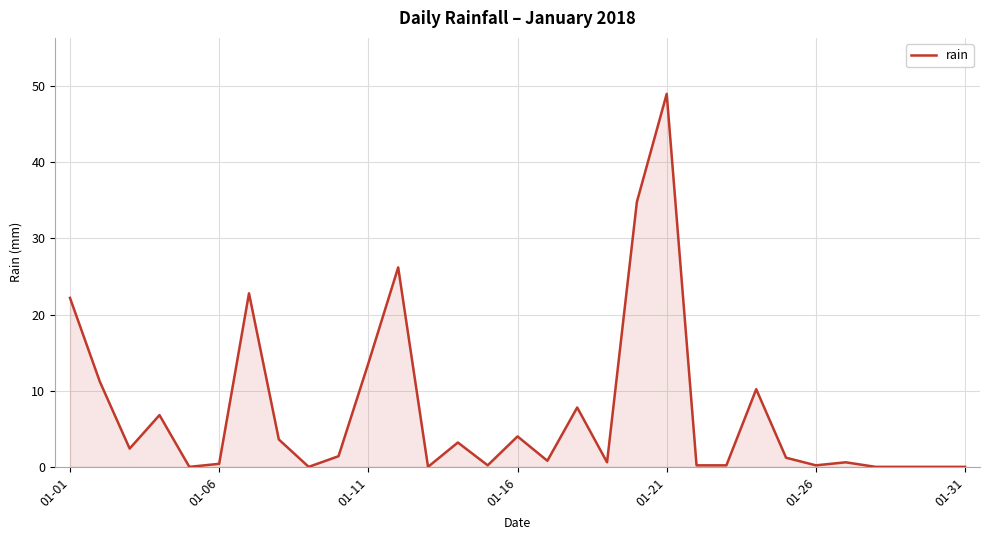

What is the greatest value displayed?

49.0